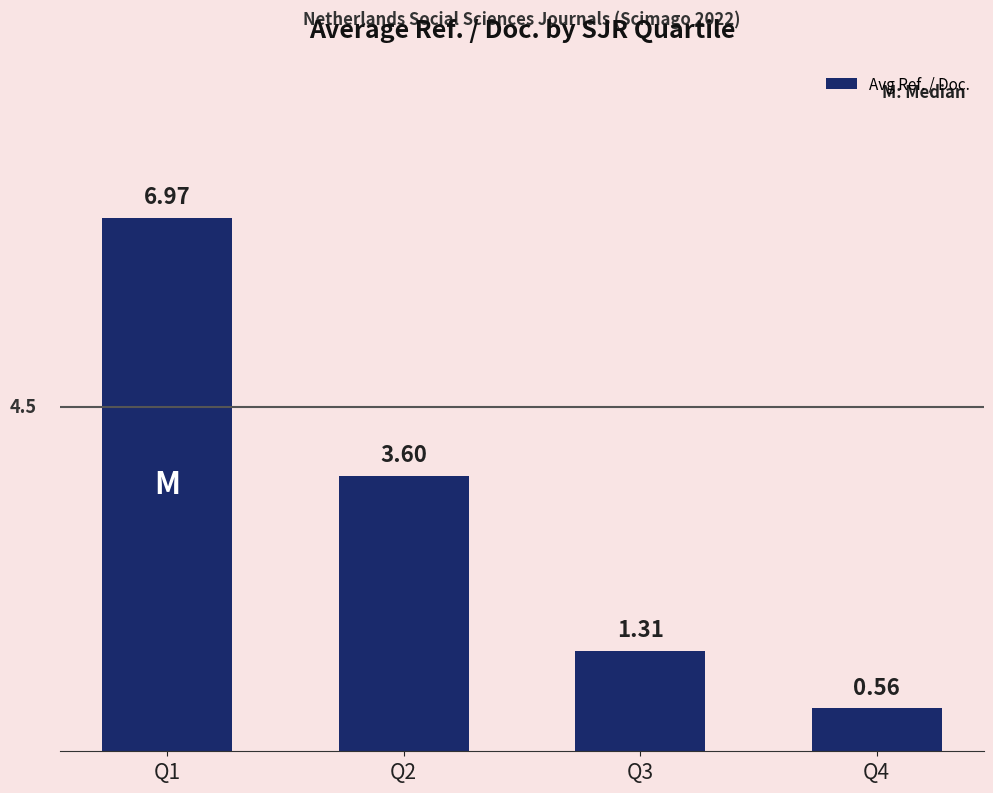

What is the sum of the values at Q3 and Q2?

4.9